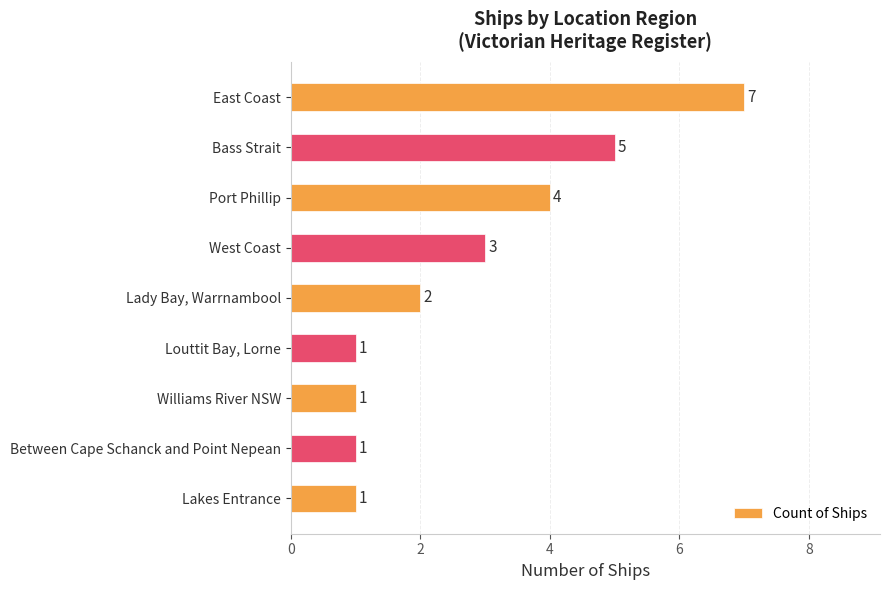

What is the difference between the maximum and minimum values?

6